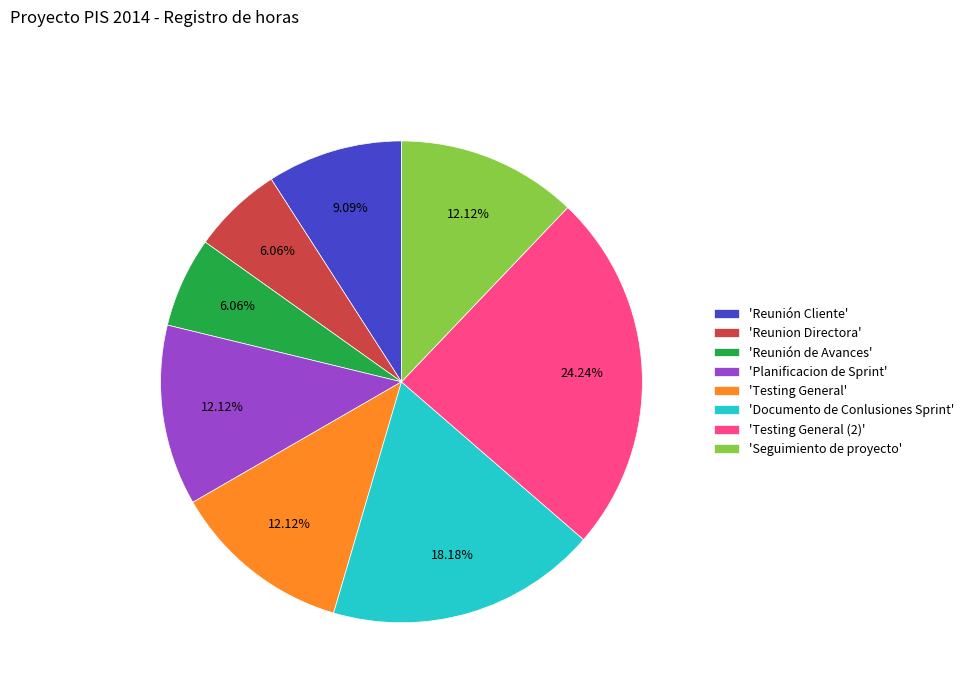

Does any single category account for the majority?

No